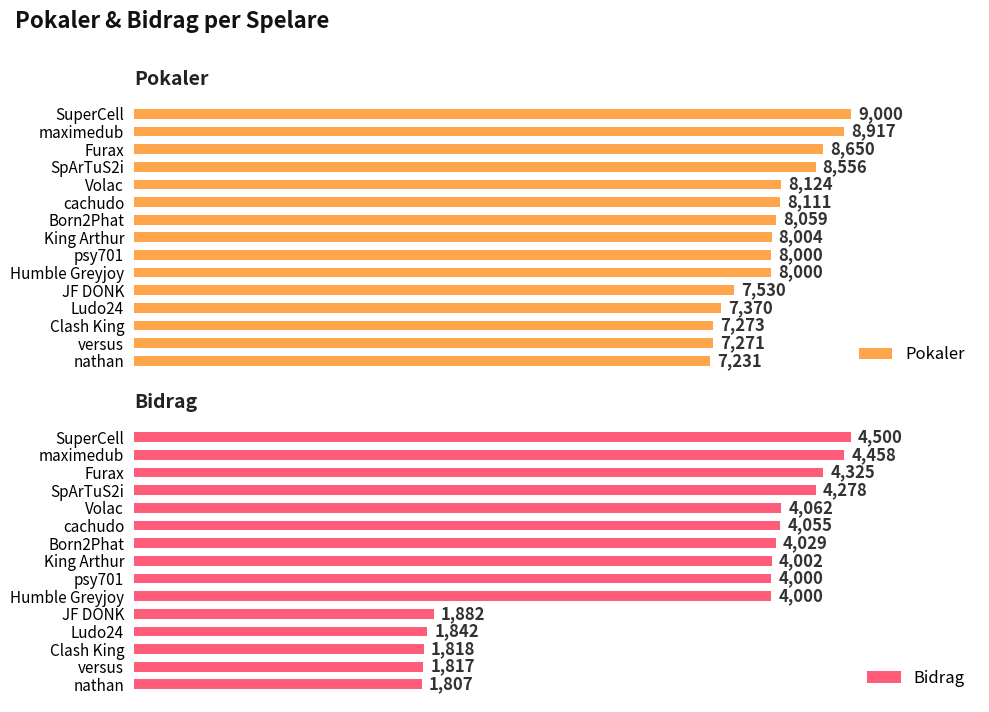

Are the bars grouped side by side (vs. stacked)?

Yes